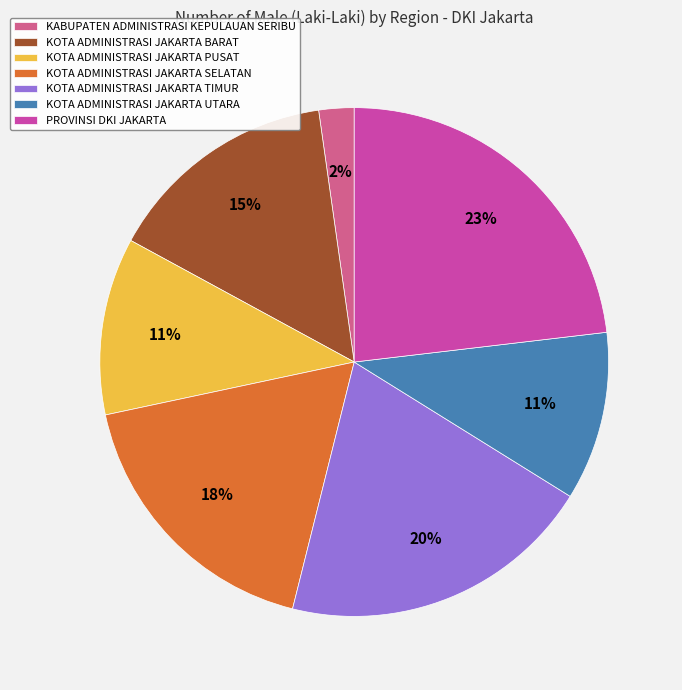

Which slice is the smallest?

KABUPATEN ADMINISTRASI KEPULAUAN SERIBU